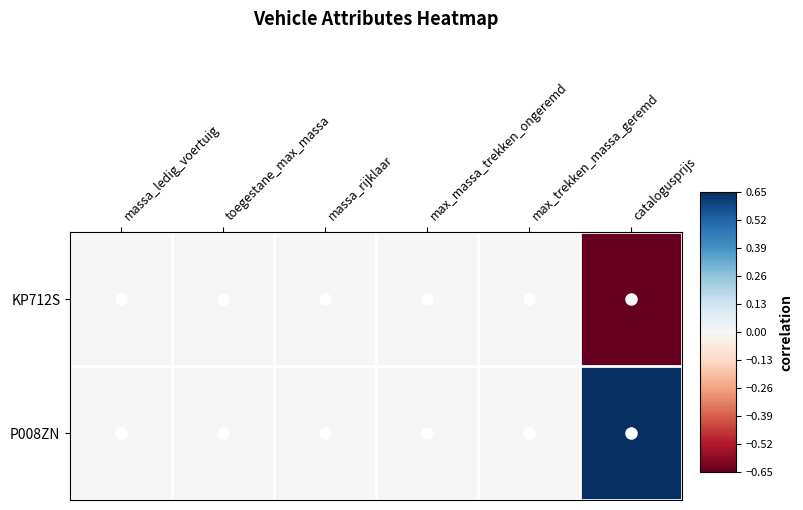

Count the number of categories in the chart.

6